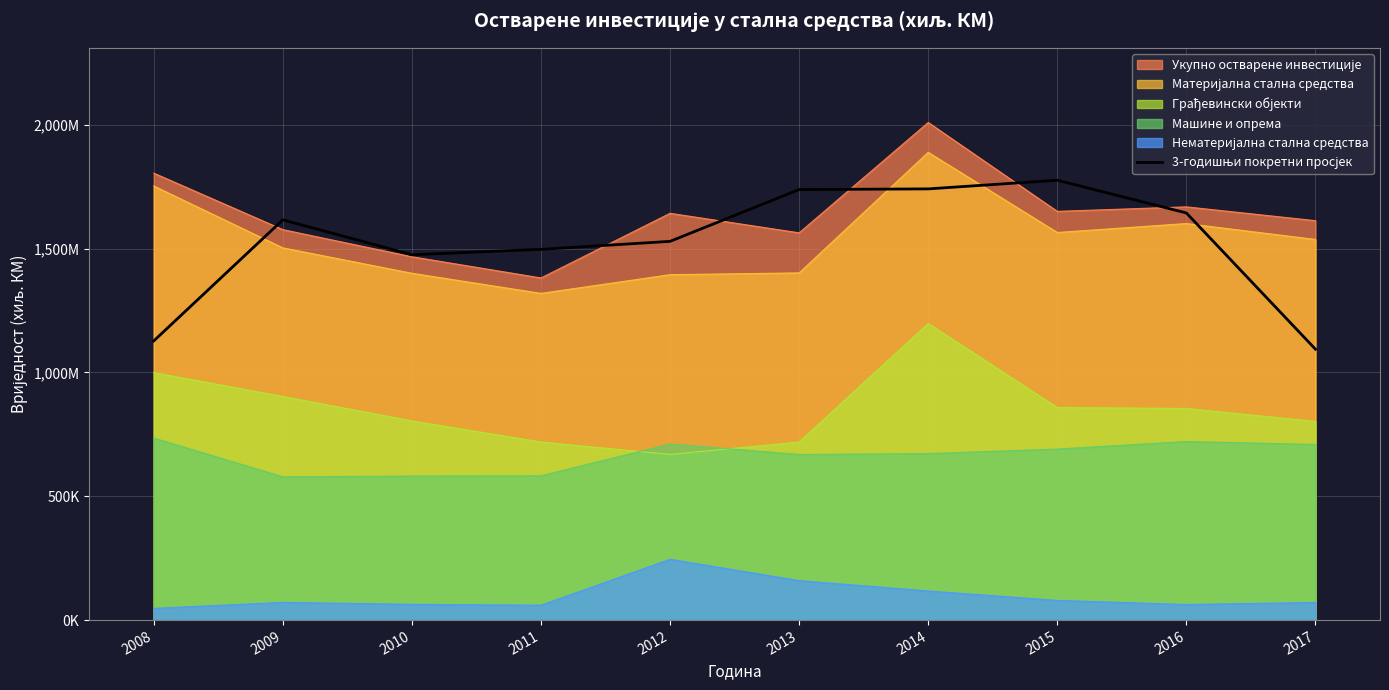

Does the chart display data point markers on the line(s)?

No